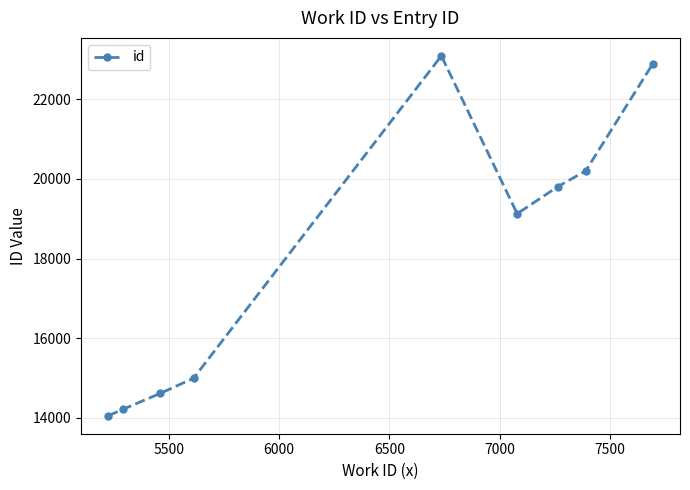

How many lines are shown in the chart?

1